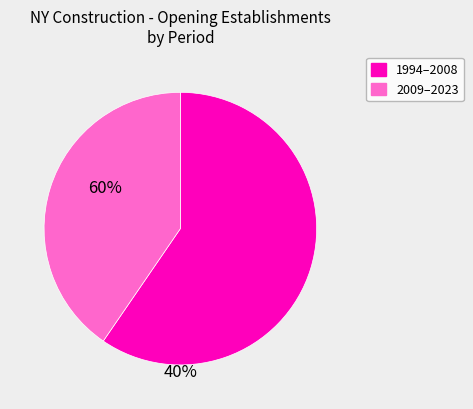

How many segments does this pie chart have?

2